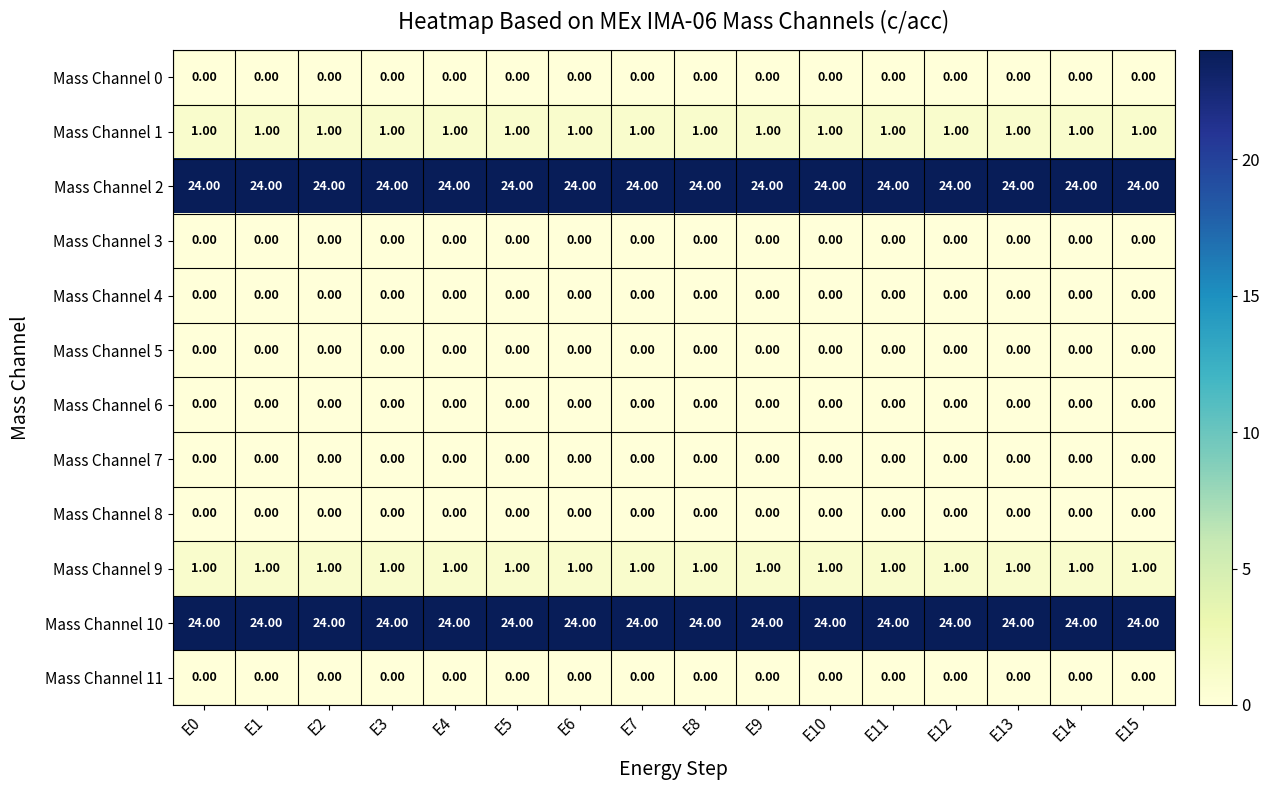

What is the difference between the highest and lowest values at E5?

24